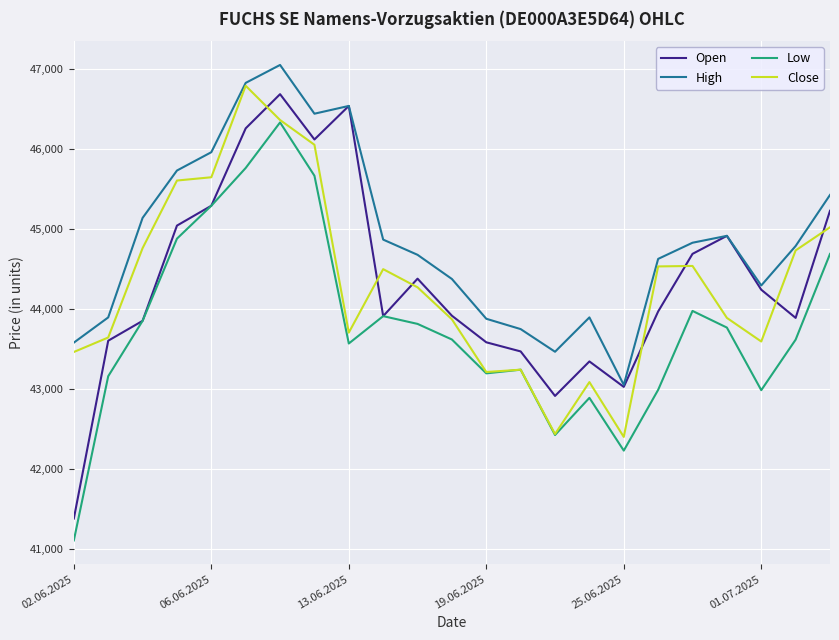

Which series has the largest total across all categories?

High